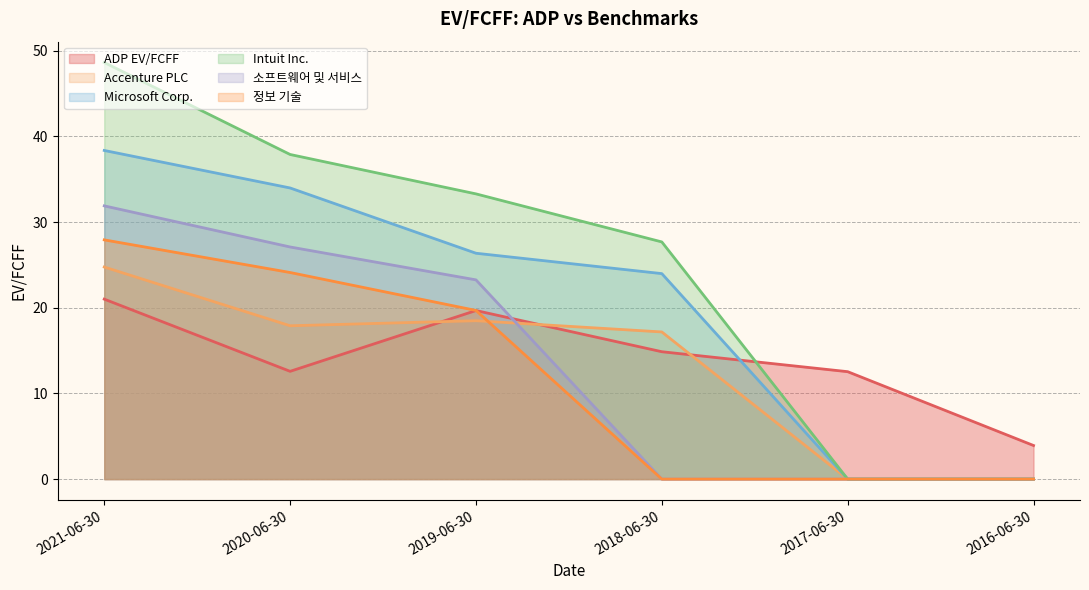

What is the sum of the Accenture PLC values at 2018-06-30 and 2017-06-30?

17.2